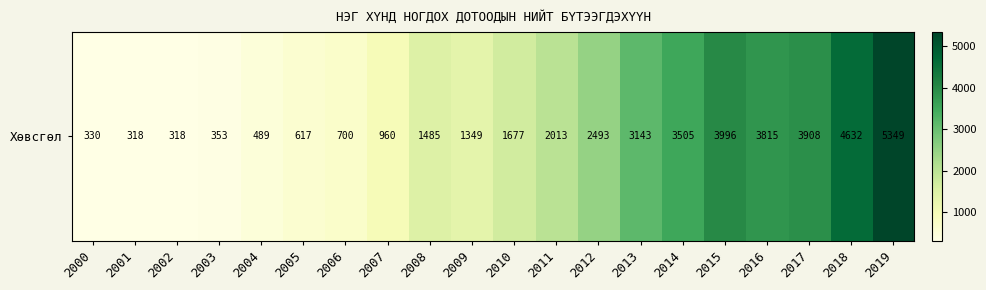

What is the maximum value shown in the chart?

5348.6